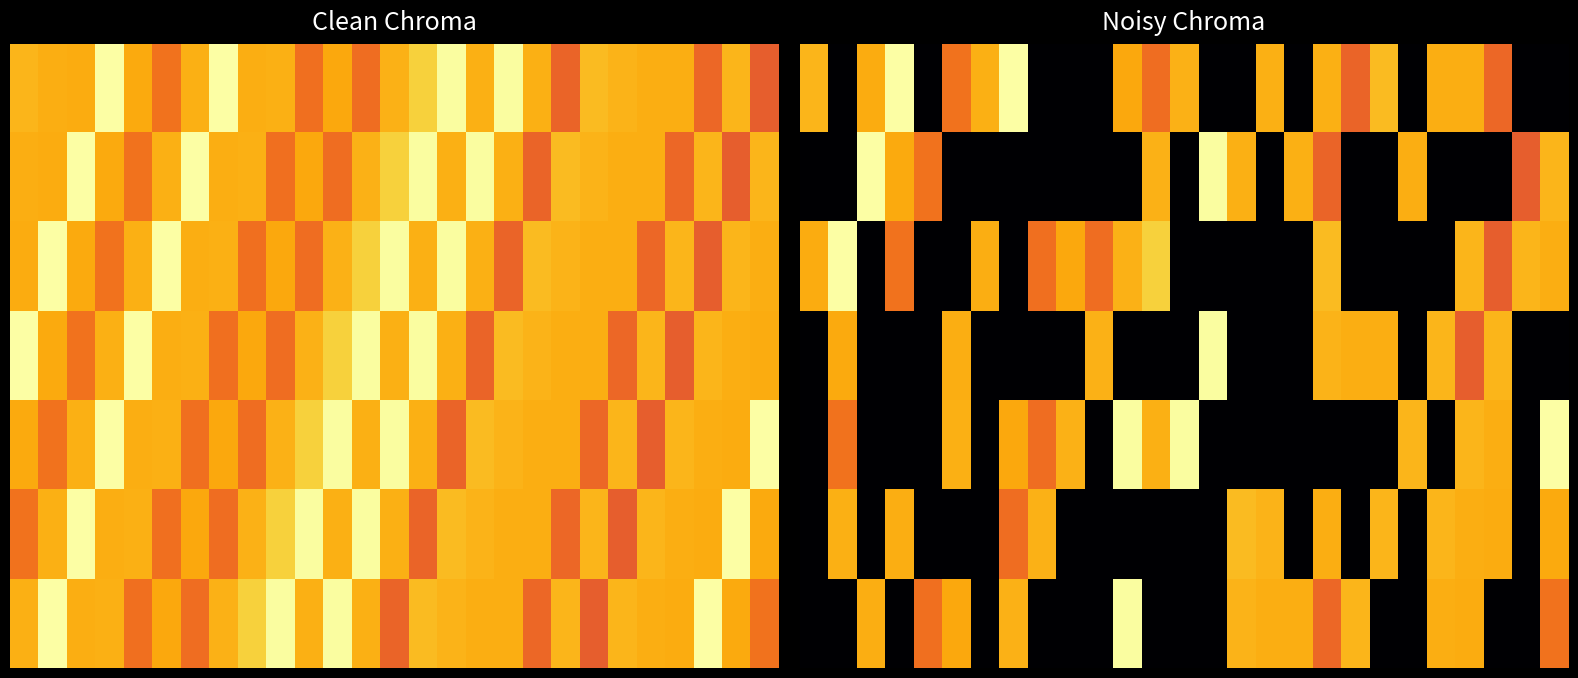

What is the difference between the highest and lowest values at 25?

11.6